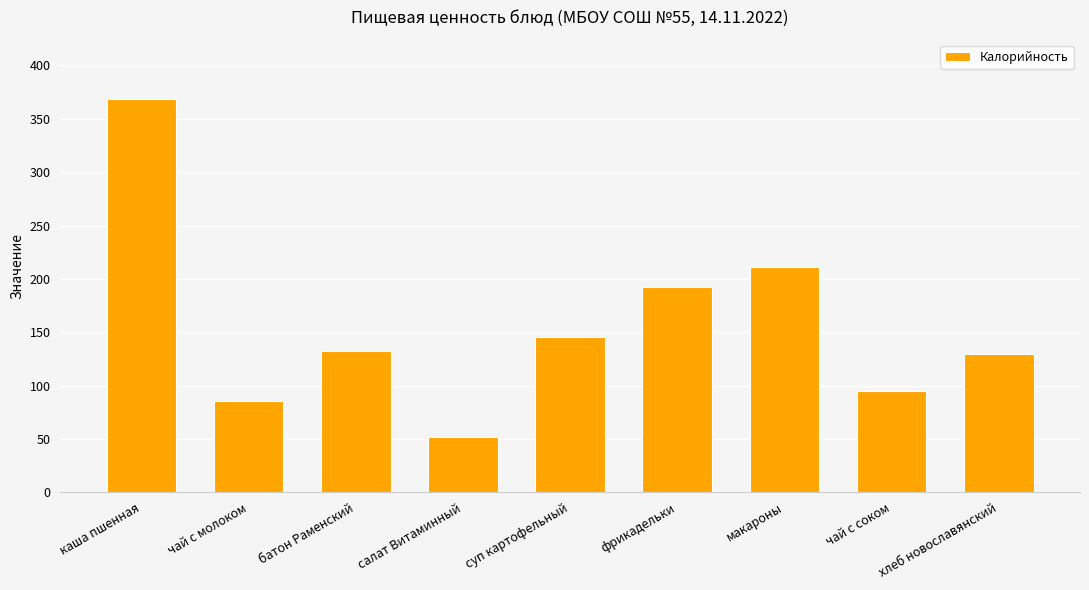

Which has a higher value, макароны or чай с молоком?

макароны